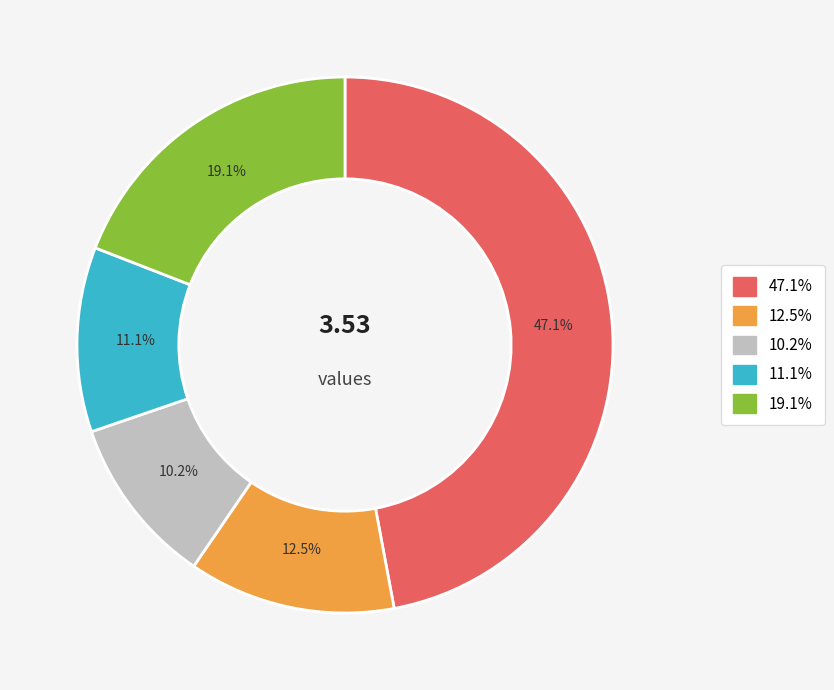

To the nearest percent, what is the difference between the largest and smallest slice percentages?

37%